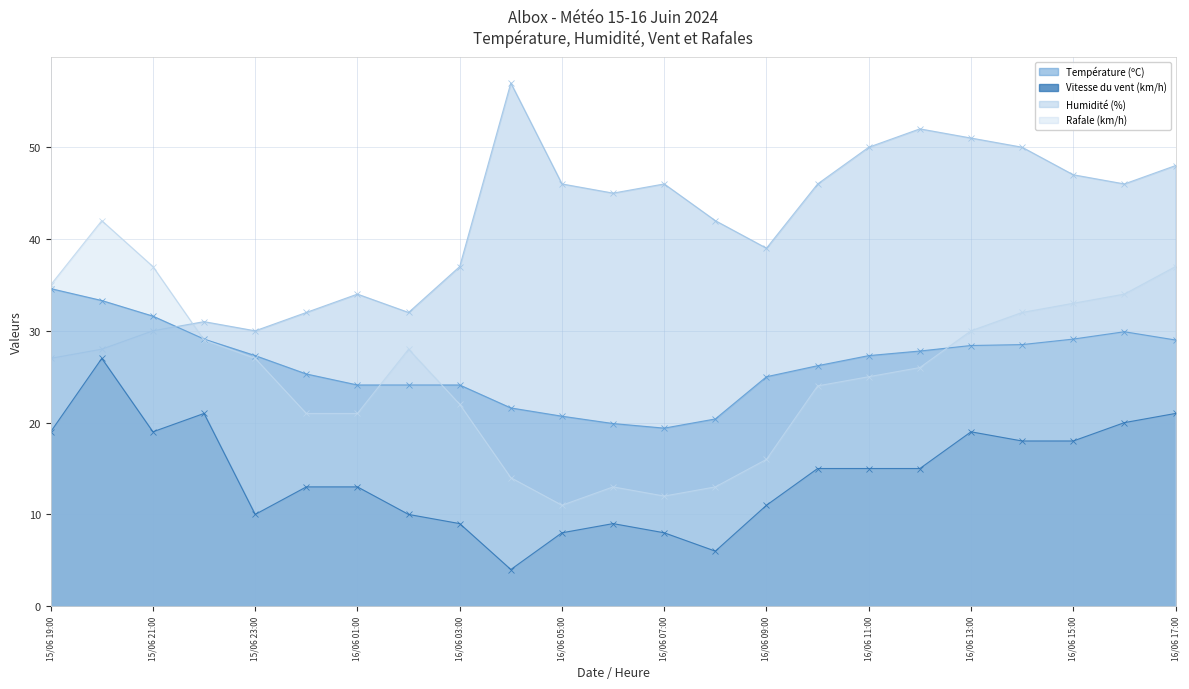

How many data points in Rafale (km/h) are less than 26?

11